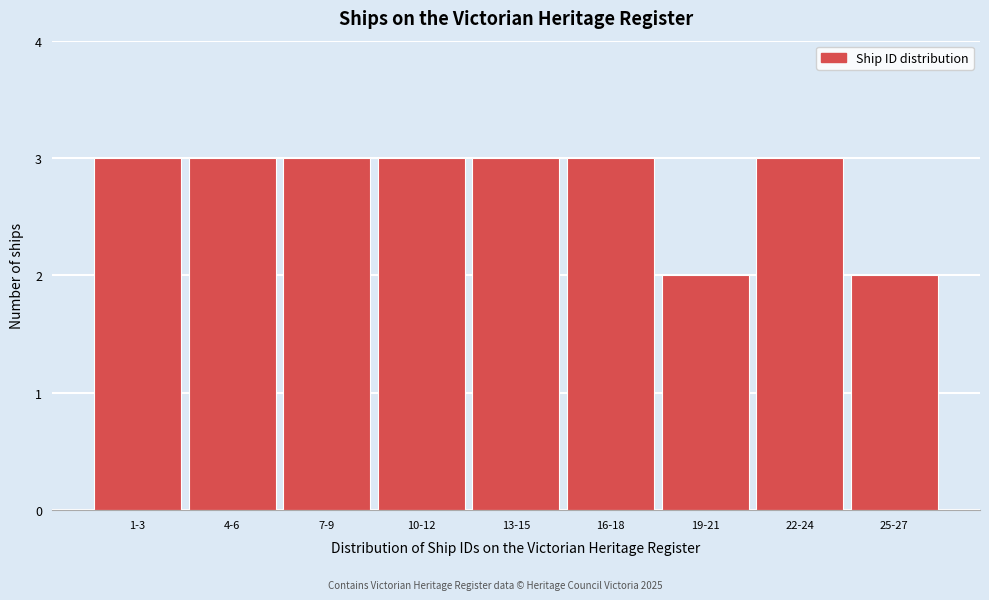

Reading left to right, transcribe all the data shown in this chart.

1-3=3	4-6=3	7-9=3	10-12=3	13-15=3	16-18=3	19-21=2	22-24=3	25-27=2